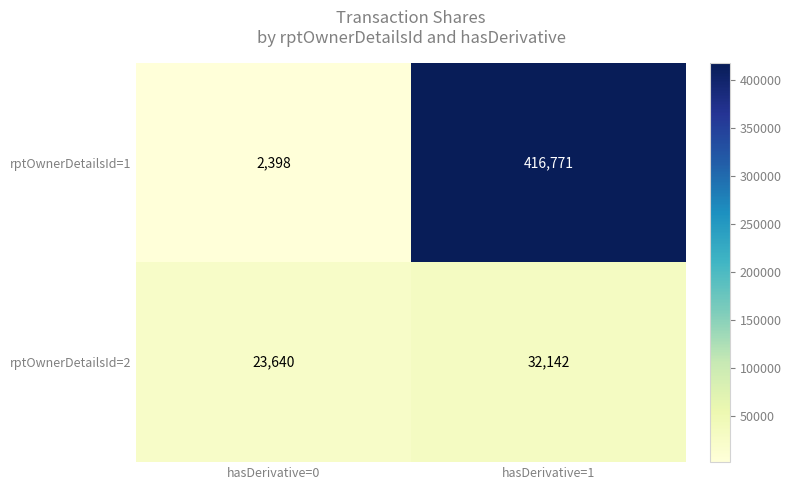

At which category does the chart reach its peak across all series?

hasDerivative=1